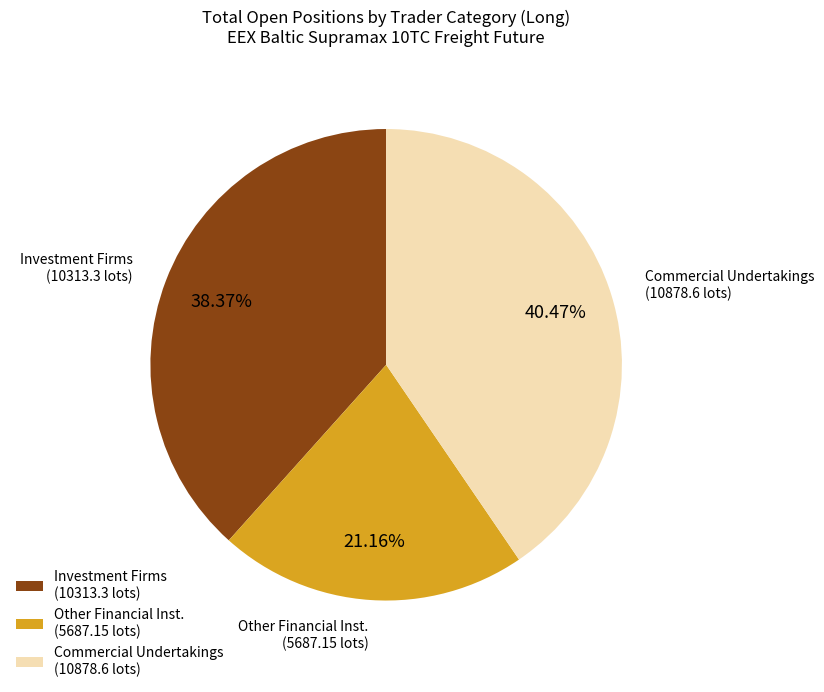

What is the ratio of the value at Other Financial Inst. (5687.15 lots) to the value at Investment Firms (10313.3 lots)?

0.6